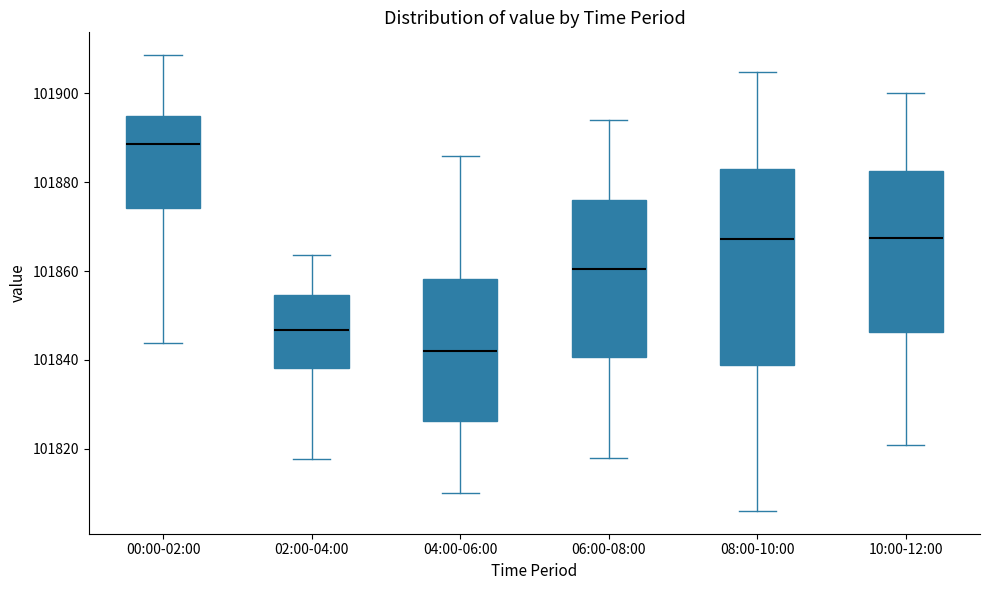

Which box's median line is the lowest?

04:00-06:00